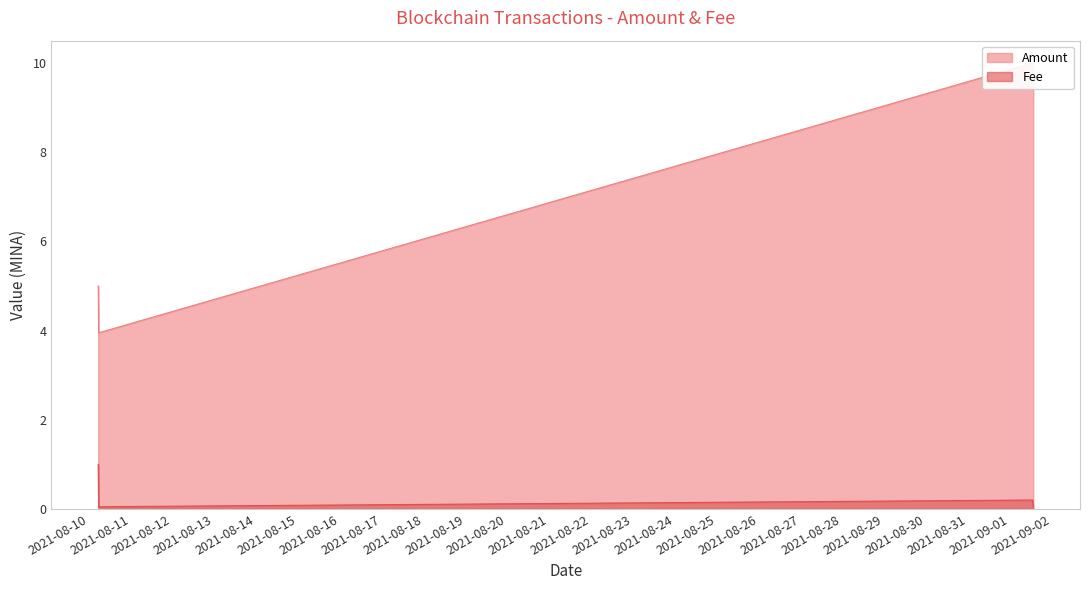

What is the average value?

7.2